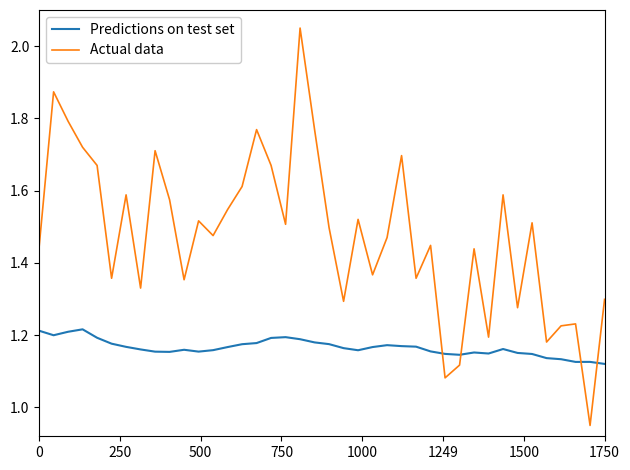

List the series in order of their overall mean, highest first.

Actual data, Predictions on test set